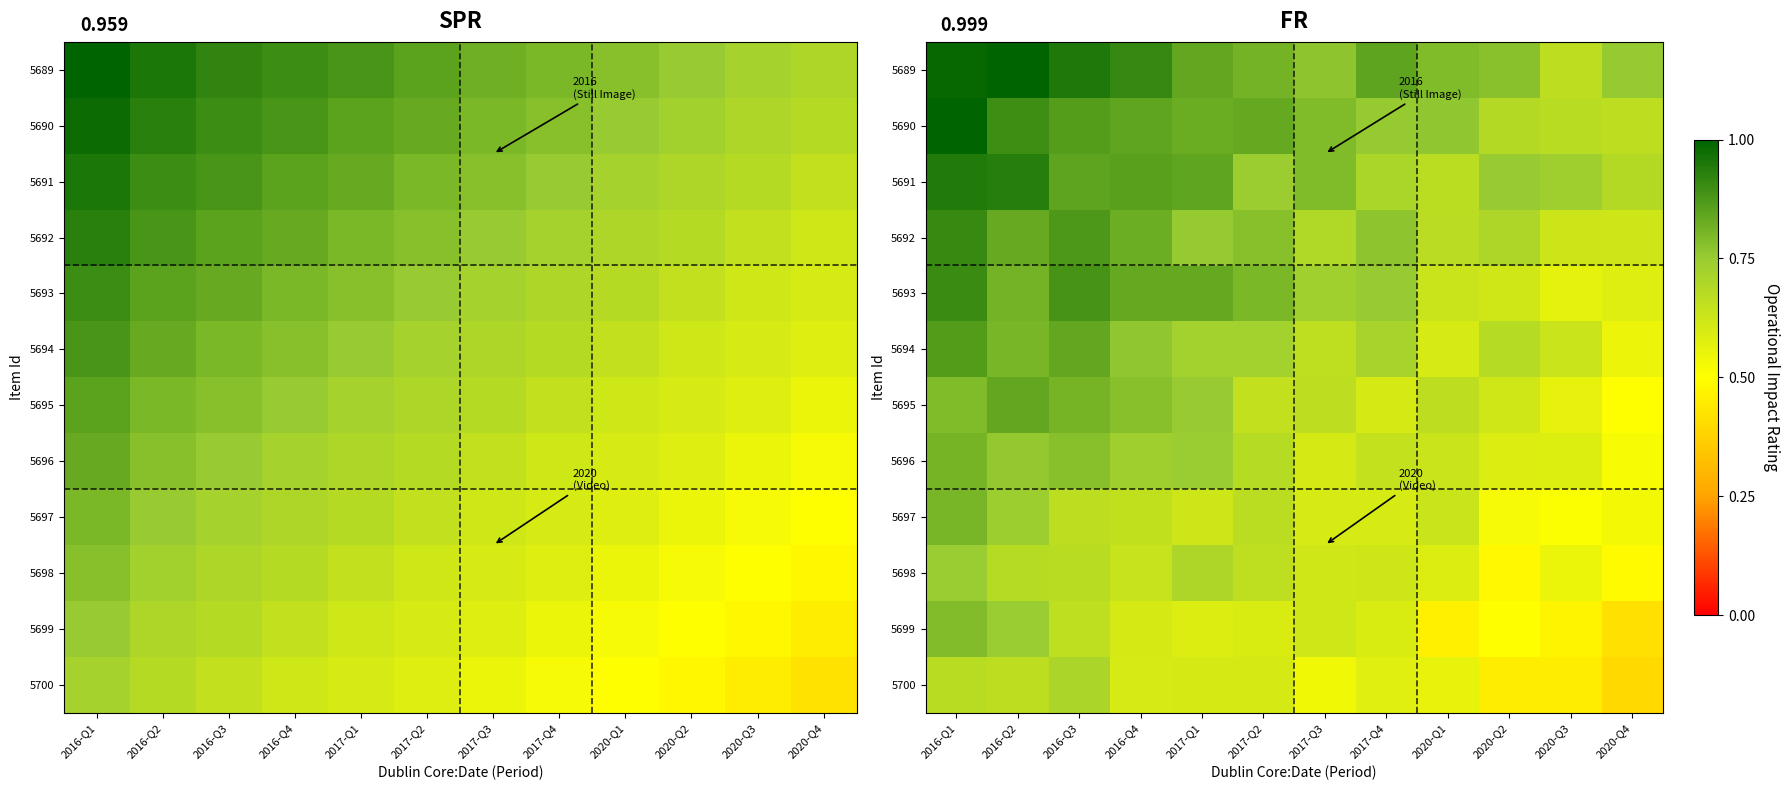

Is it true that 5700 equals 0.7 at 2016-Q2?

True